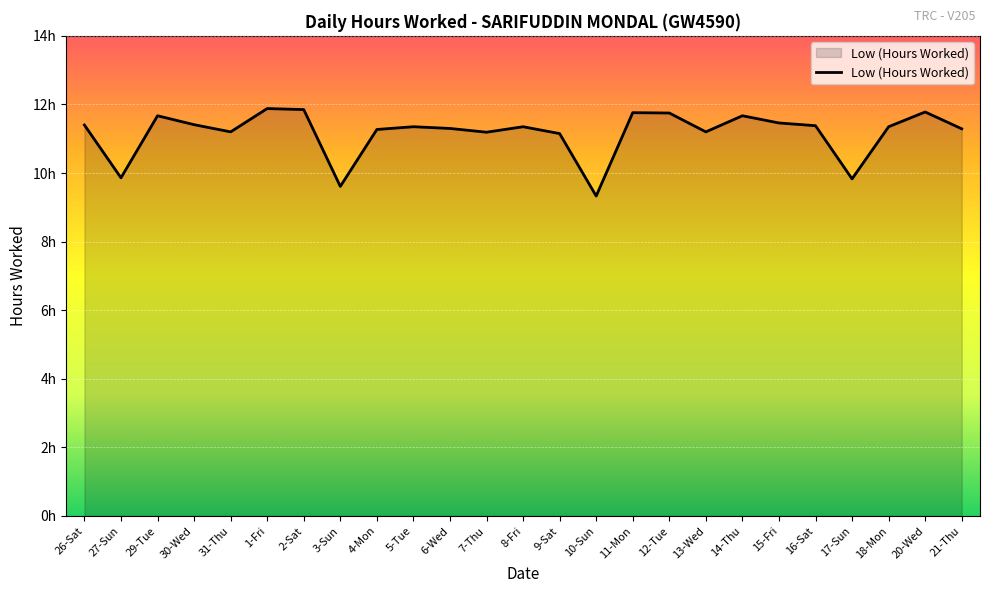

What position from the right is 18-Mon?

3